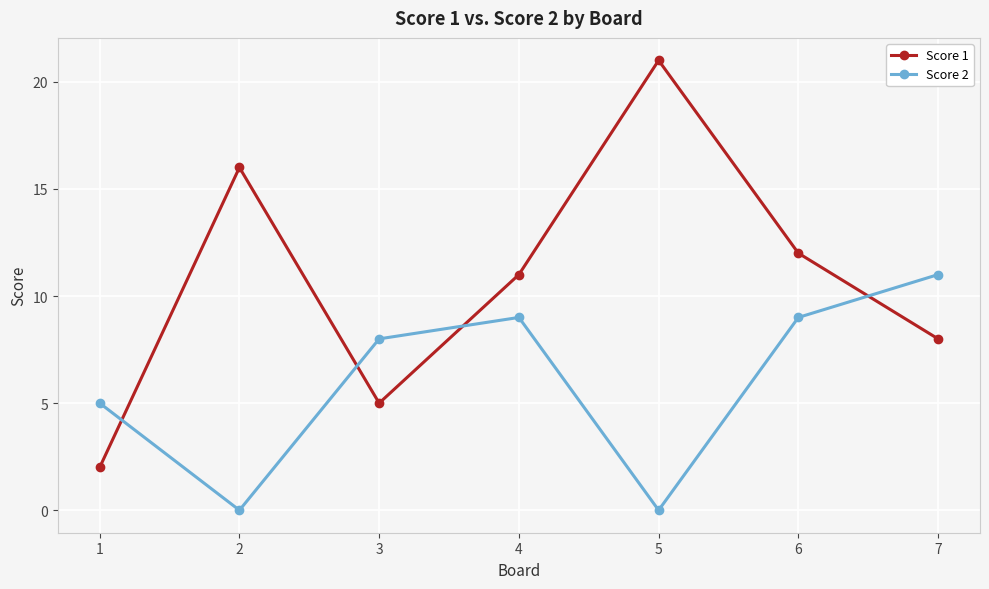

List the labels in order of Score 1 value, largest first.

5, 2, 6, 4, 7, 3, 1